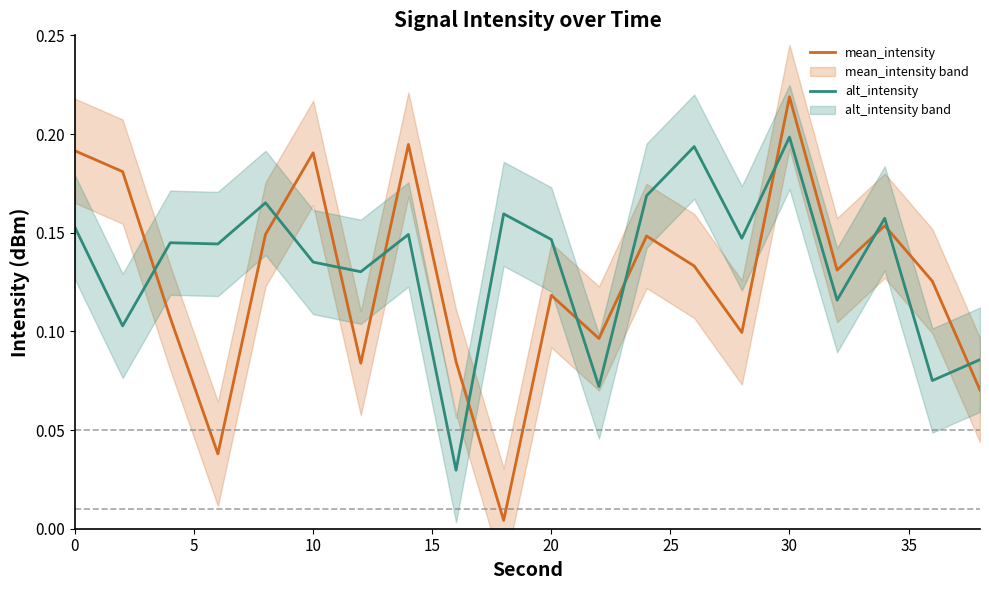

The value of alt_intensity at 20 is 0.2. True or false?

False